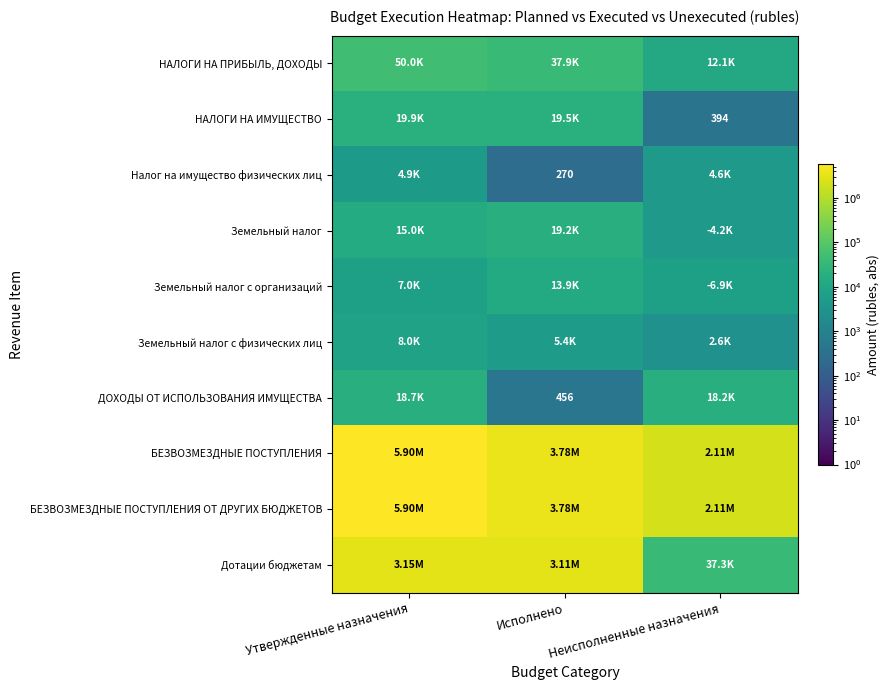

What is the difference between the maximum and minimum values in the НАЛОГИ НА ИМУЩЕСТВО series?

19506.3